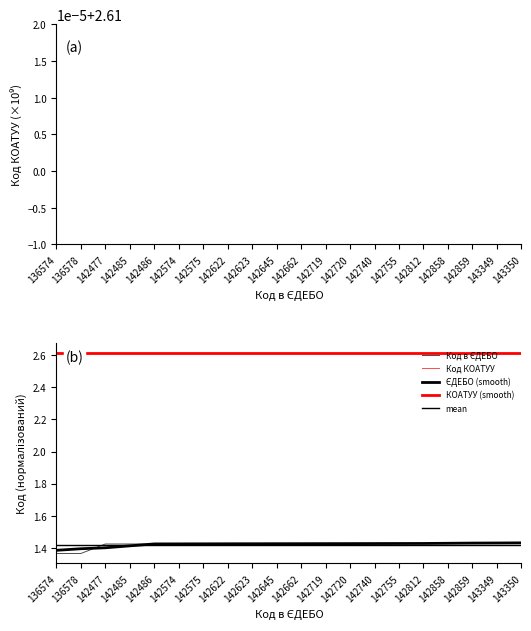

What is the value of the 2nd point from the left?

1.4